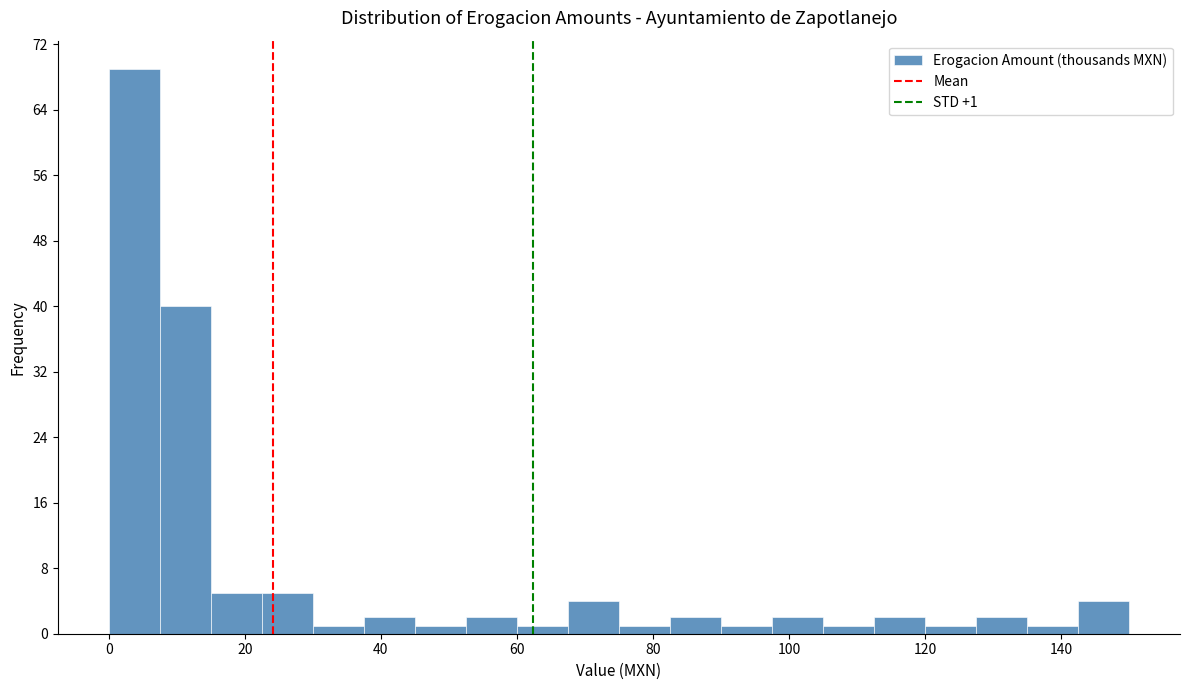

Around what value on the x-axis is the tallest bar? Give the approximate position of its centre, as read against the axis.

4